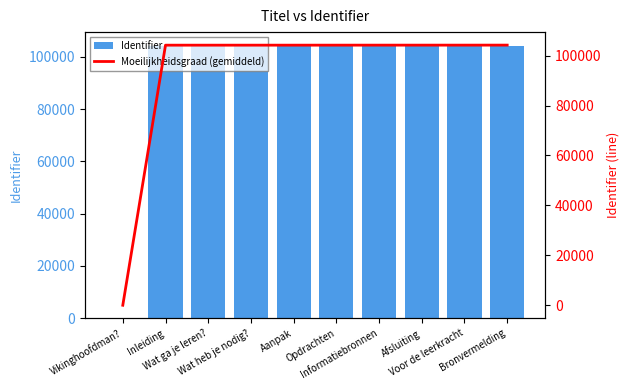

At which category does the chart reach its peak across all series?

Bronvermelding